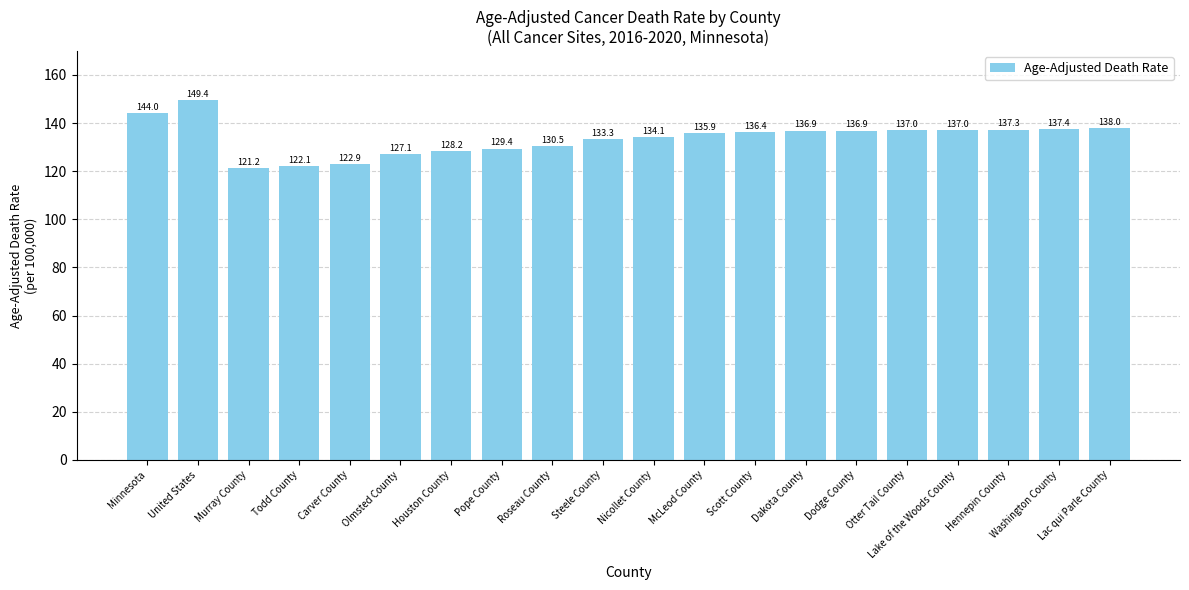

Reading left to right, what are all the values shown in this chart?

Minnesota=144.0	United States=149.4	Murray County=121.2	Todd County=122.1	Carver County=122.9	Olmsted County=127.1	Houston County=128.2	Pope County=129.4	Roseau County=130.5	Steele County=133.3	Nicollet County=134.1	McLeod County=135.9	Scott County=136.4	Dakota County=136.9	Dodge County=136.9	Otter Tail County=137.0	Lake of the Woods County=137.0	Hennepin County=137.3	Washington County=137.4	Lac qui Parle County=138.0